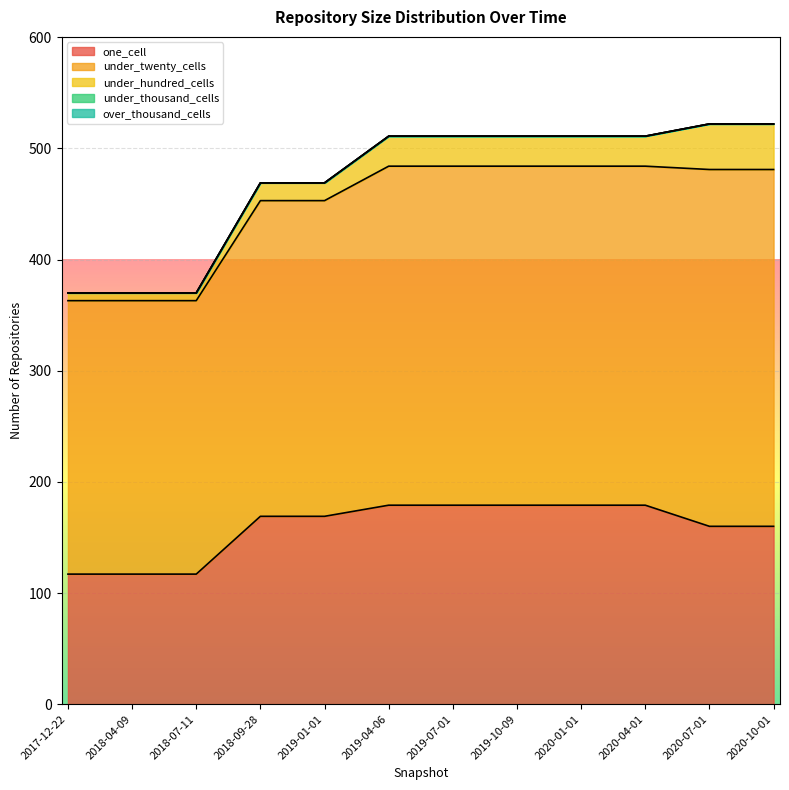

Reading right to left, list all the values displayed in this chart.

one_cell: 2020-10-01=160	2020-07-01=160	2020-04-01=179	2020-01-01=179	2019-10-09=179	2019-07-01=179	2019-04-06=179	2019-01-01=169	2018-09-28=169	2018-07-11=117	2018-04-09=117	2017-12-22=117
under_twenty_cells: 2020-10-01=321	2020-07-01=321	2020-04-01=305	2020-01-01=305	2019-10-09=305	2019-07-01=305	2019-04-06=305	2019-01-01=284	2018-09-28=284	2018-07-11=246	2018-04-09=246	2017-12-22=246
under_hundred_cells: 2020-10-01=41	2020-07-01=41	2020-04-01=27	2020-01-01=27	2019-10-09=27	2019-07-01=27	2019-04-06=27	2019-01-01=16	2018-09-28=16	2018-07-11=7	2018-04-09=7	2017-12-22=7
under_thousand_cells: 2020-10-01=0	2020-07-01=0	2020-04-01=0	2020-01-01=0	2019-10-09=0	2019-07-01=0	2019-04-06=0	2019-01-01=0	2018-09-28=0	2018-07-11=0	2018-04-09=0	2017-12-22=0
over_thousand_cells: 2020-10-01=0	2020-07-01=0	2020-04-01=0	2020-01-01=0	2019-10-09=0	2019-07-01=0	2019-04-06=0	2019-01-01=0	2018-09-28=0	2018-07-11=0	2018-04-09=0	2017-12-22=0